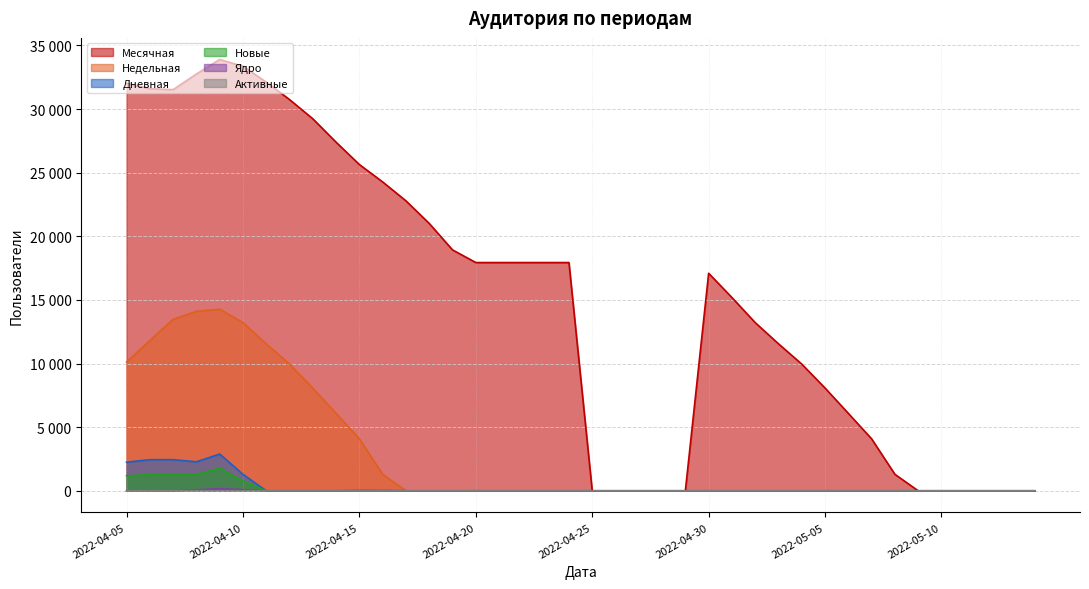

What is the total value across all series at 2022-04-05?

45572